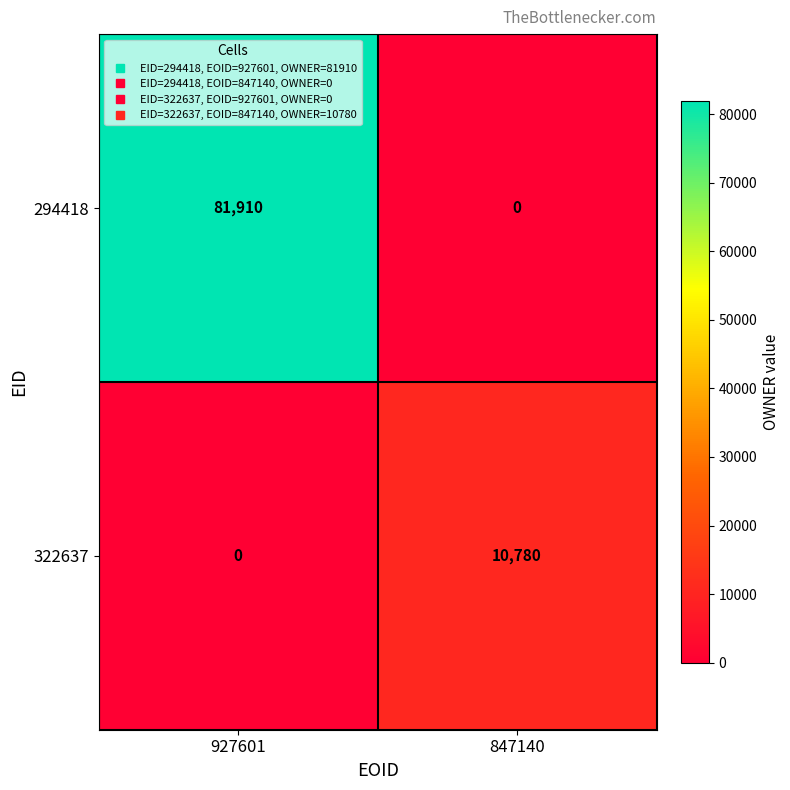

At which label does 294418 reach its minimum?

847140